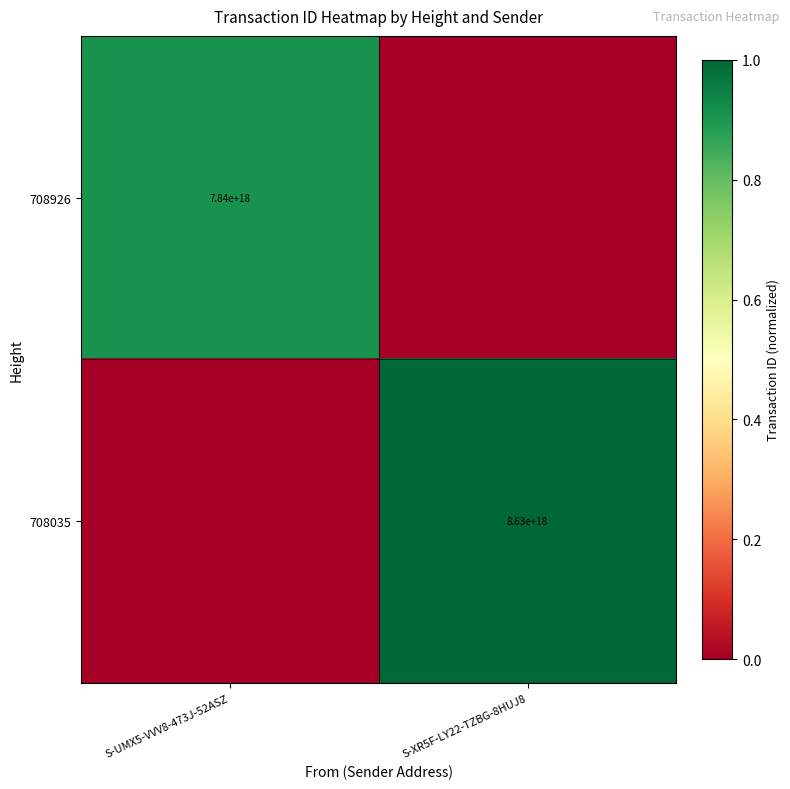

The 708926 series shows 7840000000000000000 at S-UMX5-VVV8-473J-52ASZ. True or false?

True